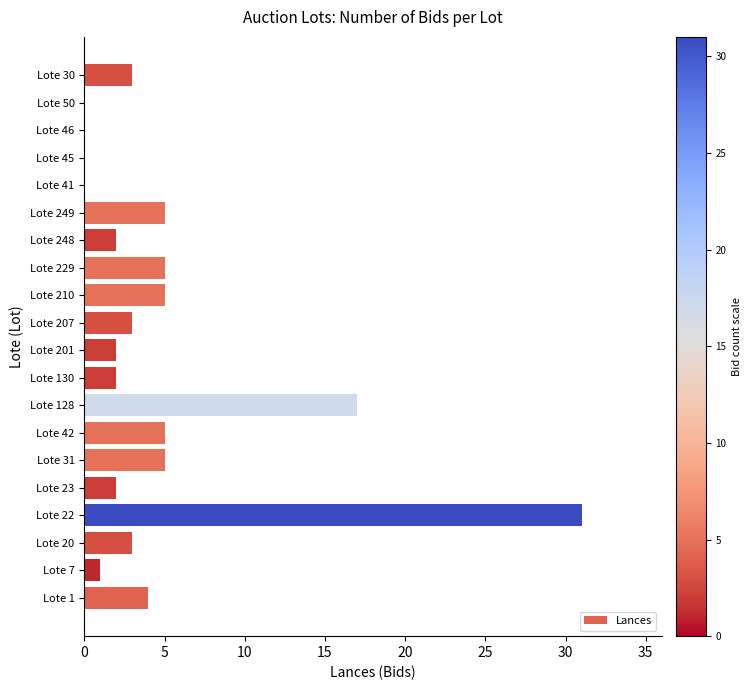

What is the sum of all values?

95